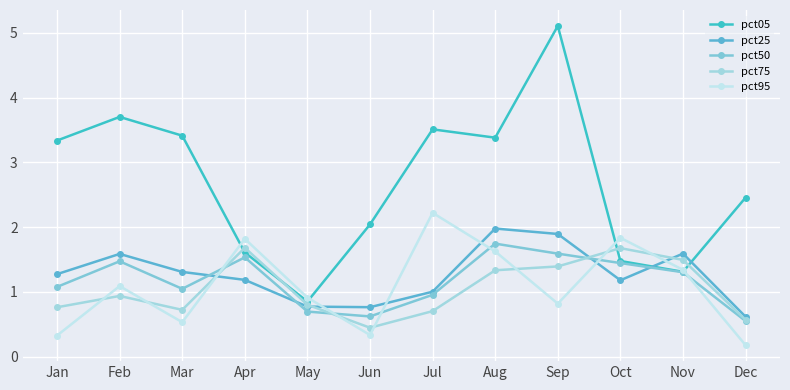

What is the difference between the maximum and second lowest values in the pct95 series?

1.9